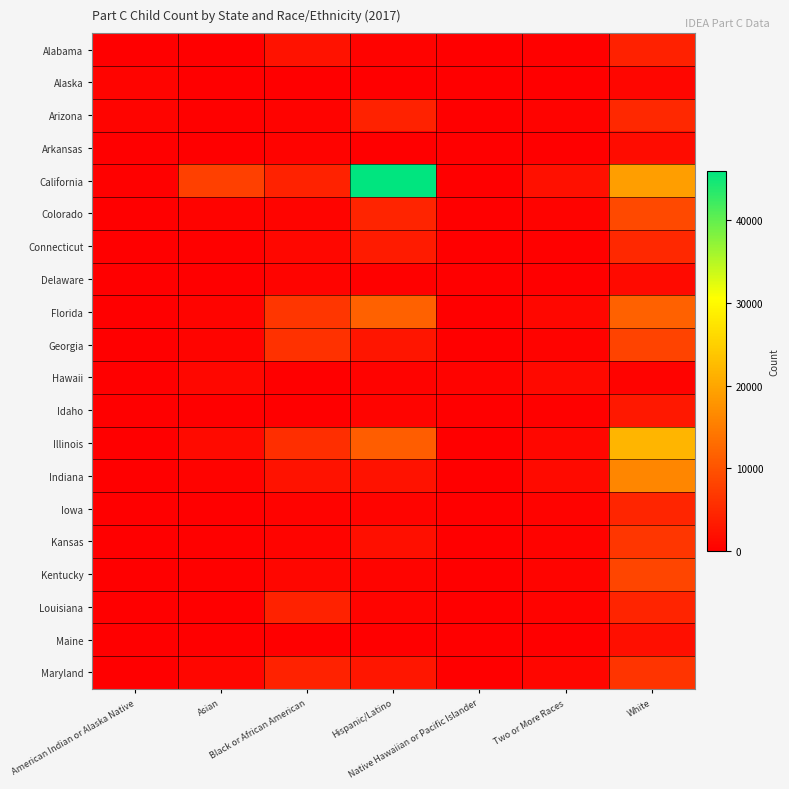

What is the spread (max minus min) of values at White?

21293